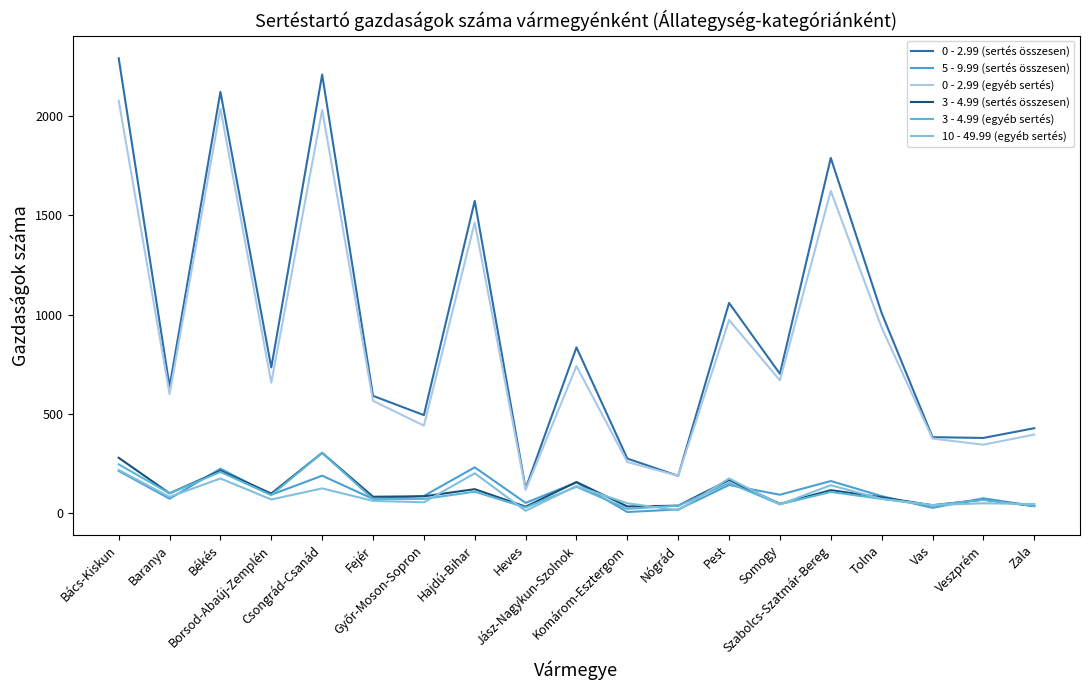

True or false: 0 - 2.99 (sertés összesen) and 10 - 49.99 (egyéb sertés) cross at least once.

False